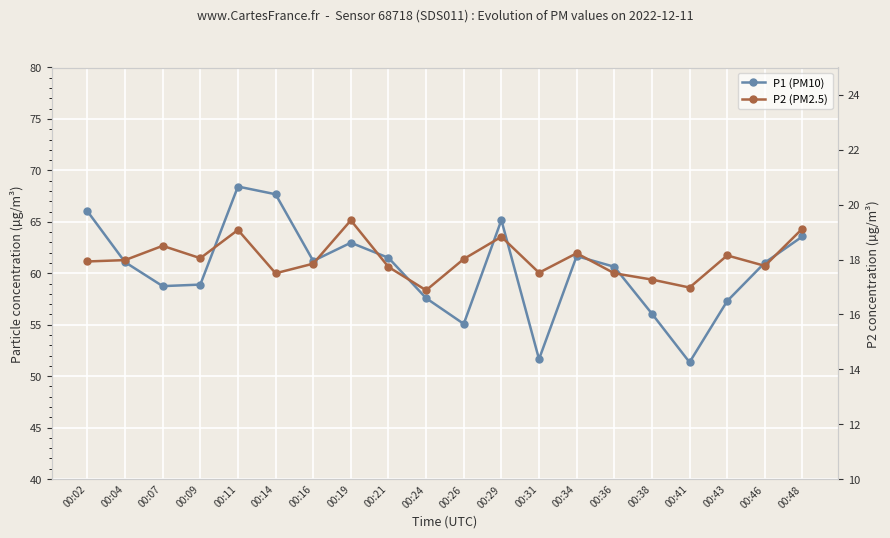

Reading left to right, extract all data points from this chart.

P1 (PM10): 66.0	61.1	58.8	58.9	68.4	67.7	61.2	63.0	61.5	57.6	55.1	65.2	51.6	61.7	60.6	56.1	51.4	57.3	61.0	63.6
P2 (PM2.5): 17.9	18.0	18.5	18.1	19.1	17.5	17.9	19.4	17.7	16.9	18.0	18.8	17.5	18.2	17.5	17.3	17.0	18.1	17.8	19.1